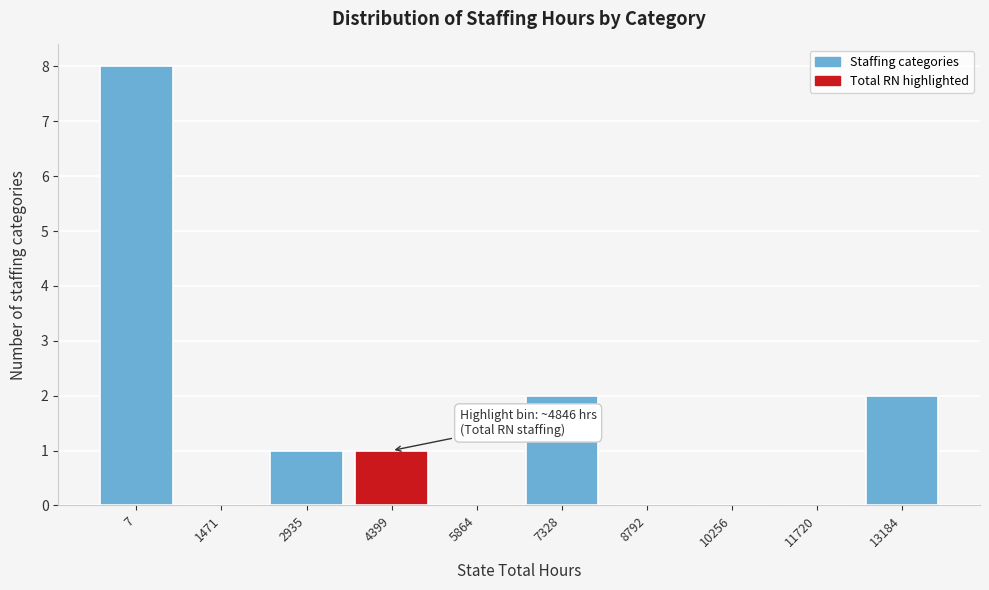

Reading left to right, list all the values displayed in this chart.

7=8	1471=0	2935=1	4399=1	5864=0	7328=2	8792=0	10256=0	11720=0	13184=2